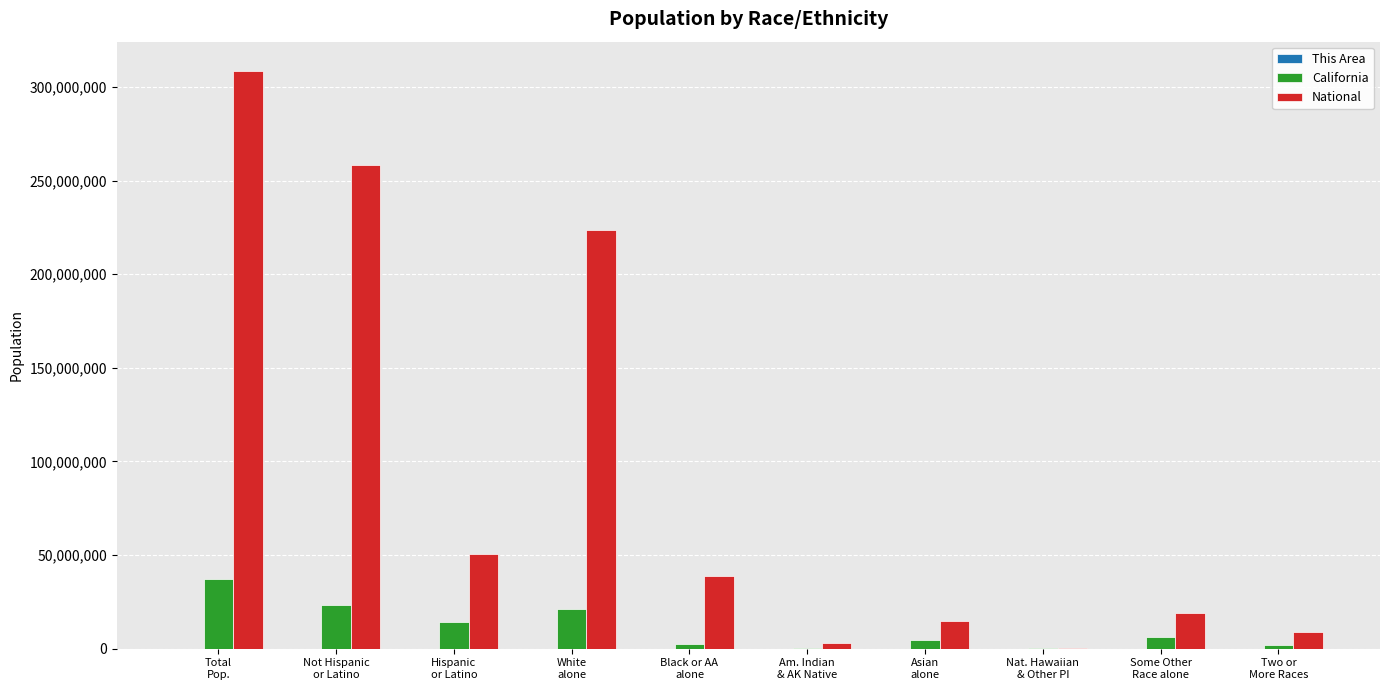

Is the value of National at Two or
More Races greater than the value of California at Am. Indian
& AK Native?

Yes